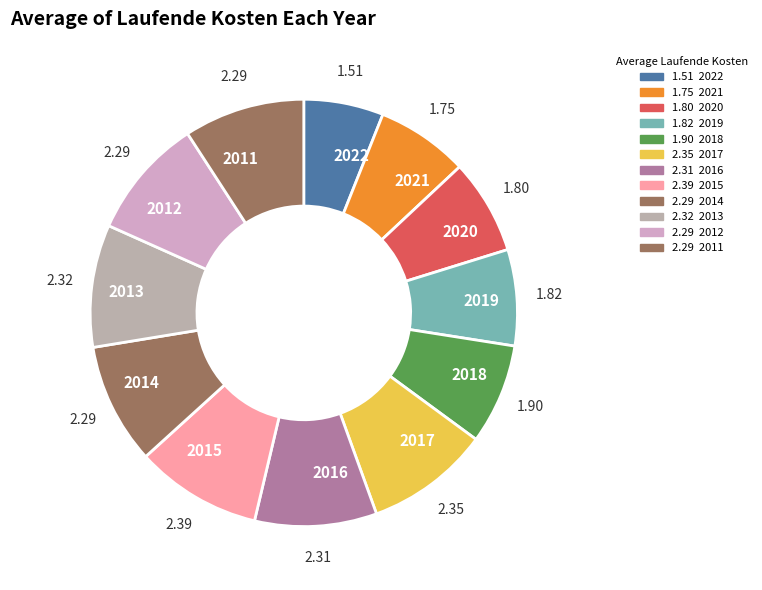

How many segments does this pie chart have?

12